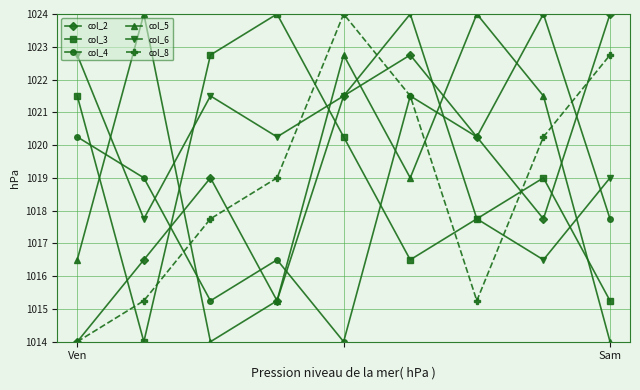

What are all the series names shown in the legend?

col_2, col_3, col_4, col_5, col_6, col_8